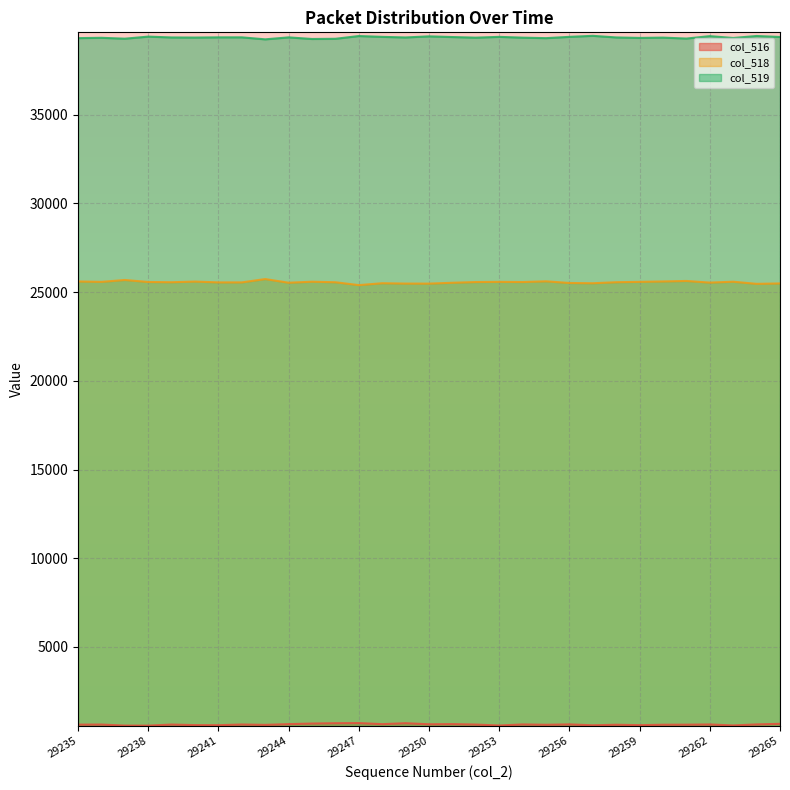

In col_516, how many points are lower than both neighbors (excluding endpoints)?

10